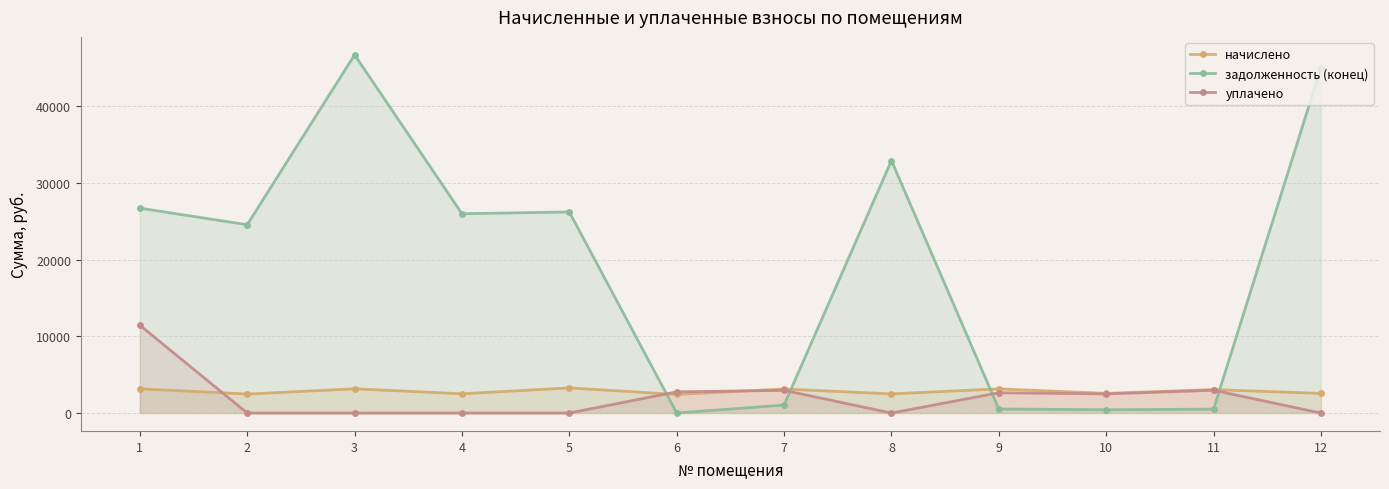

How many values in the задолженность (конец) series exceed 25978?

6